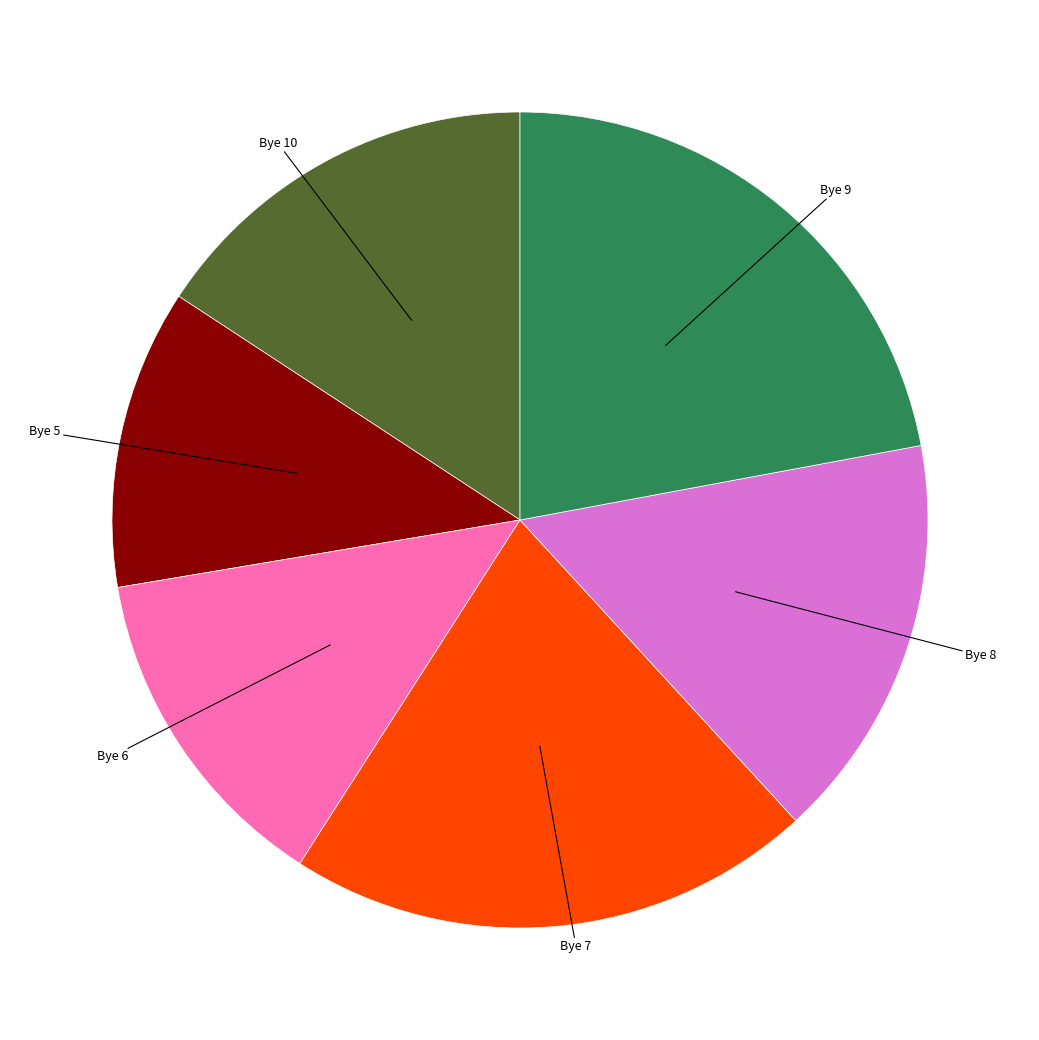

Is there any slice that represents more than half of the pie?

No